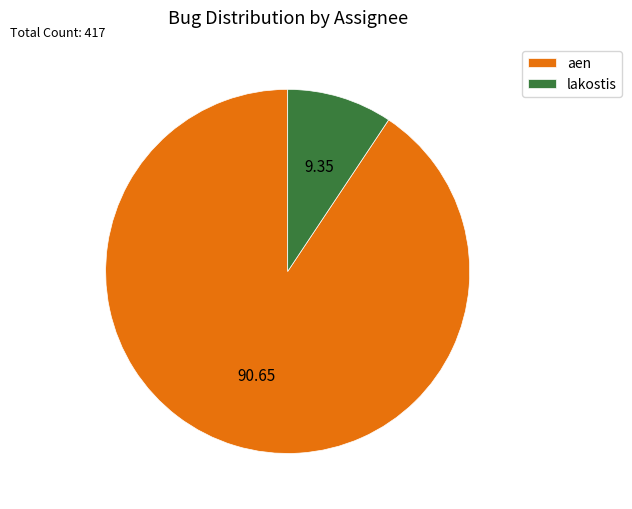

What is the ratio of the value at aen to the value at lakostis?

9.7